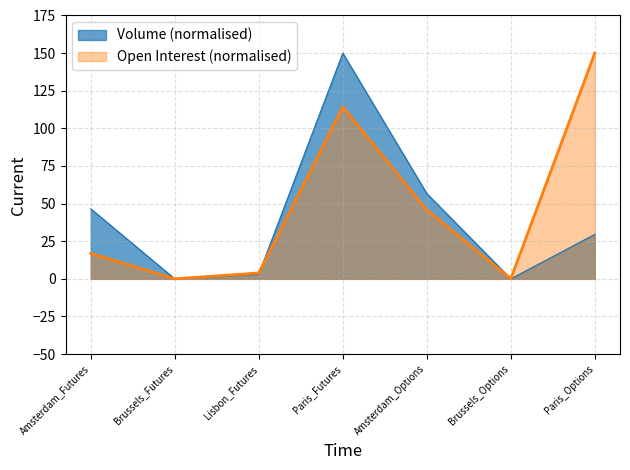

How many intersections are there between Open Interest and Volume?

3